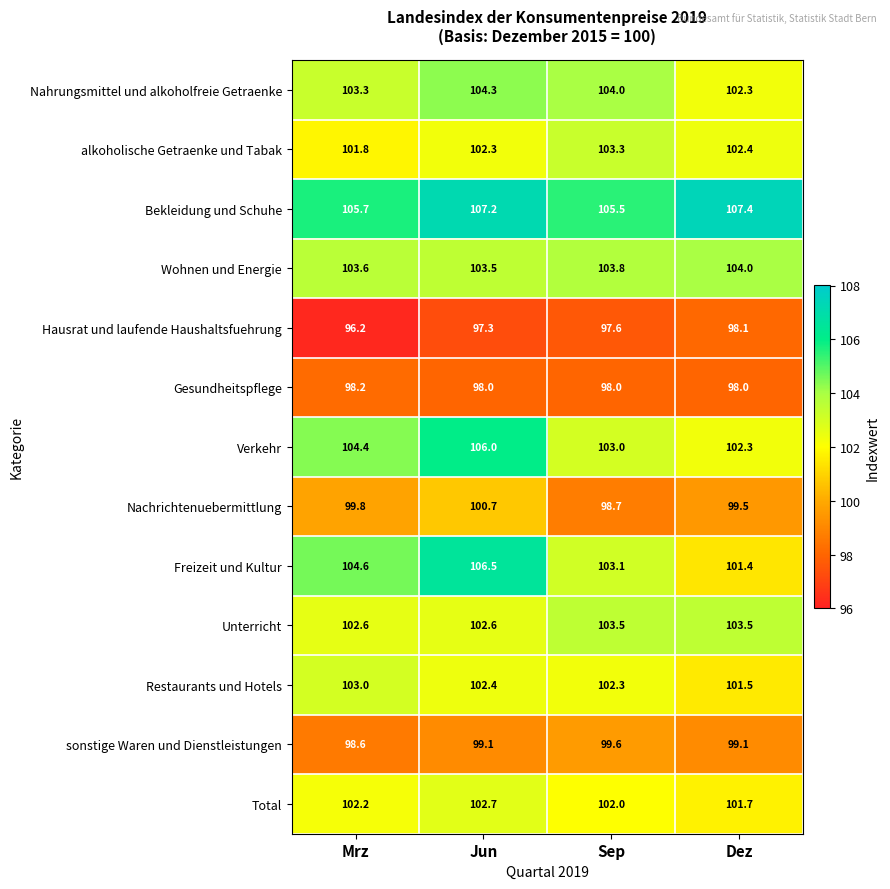

What is the spread (max minus min) of values at Mrz?

9.5